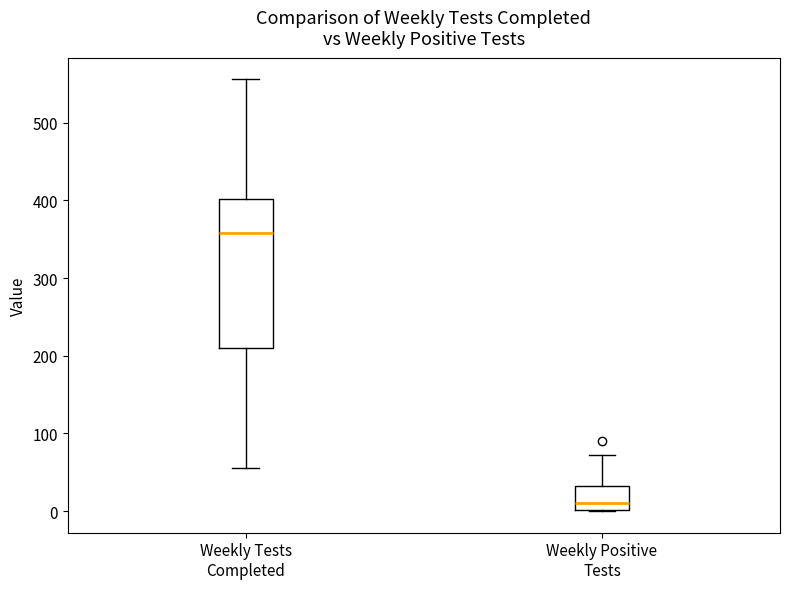

Which box's median line is the highest?

Weekly Tests Completed